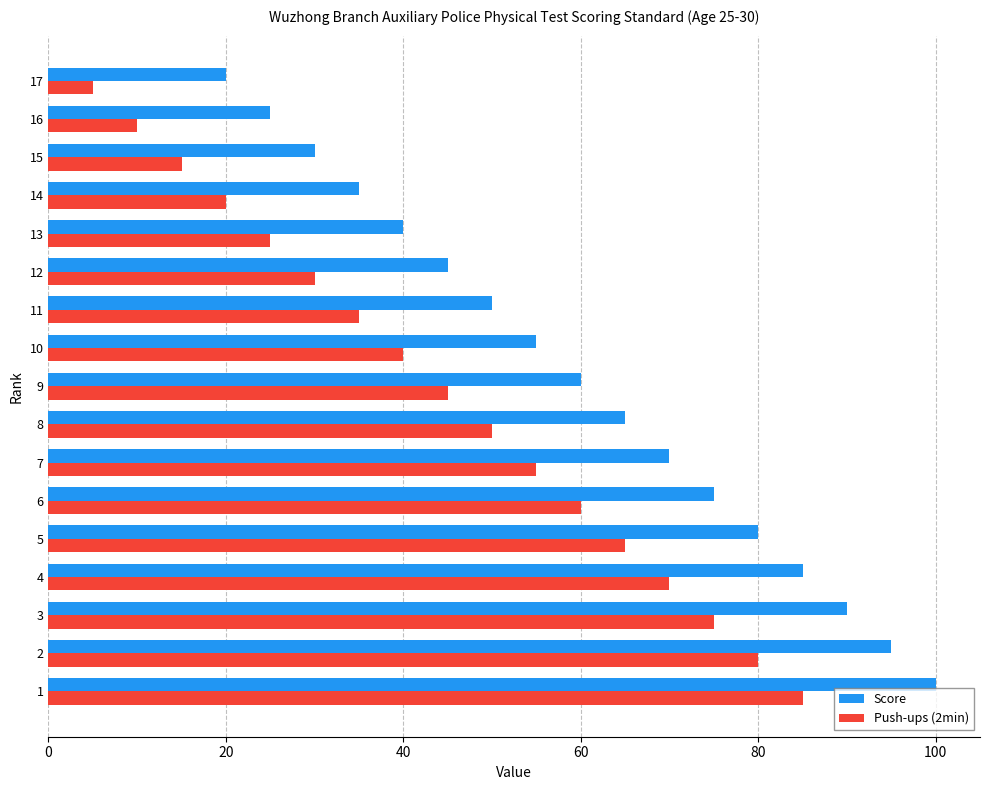

Count the number of categories in the chart.

17